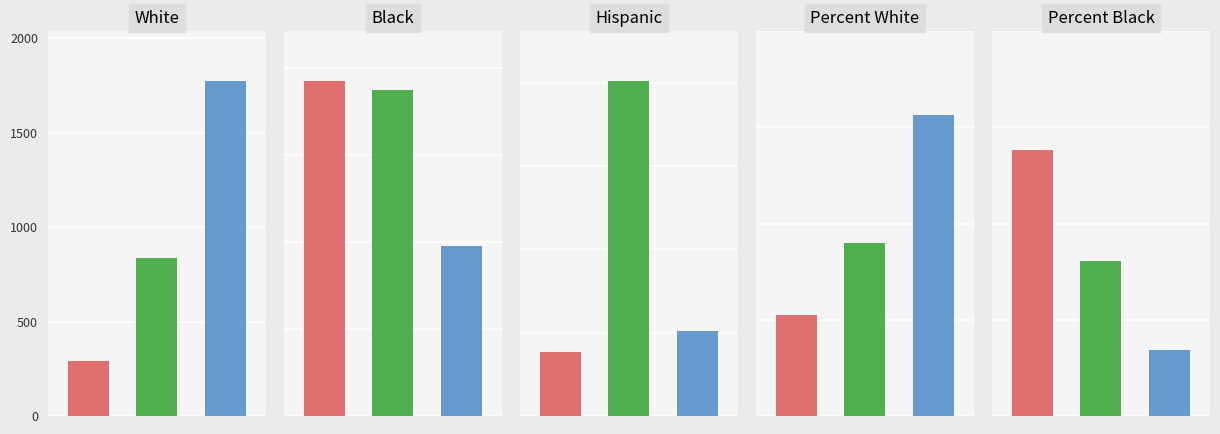

Does the chart contain stacked bars?

No